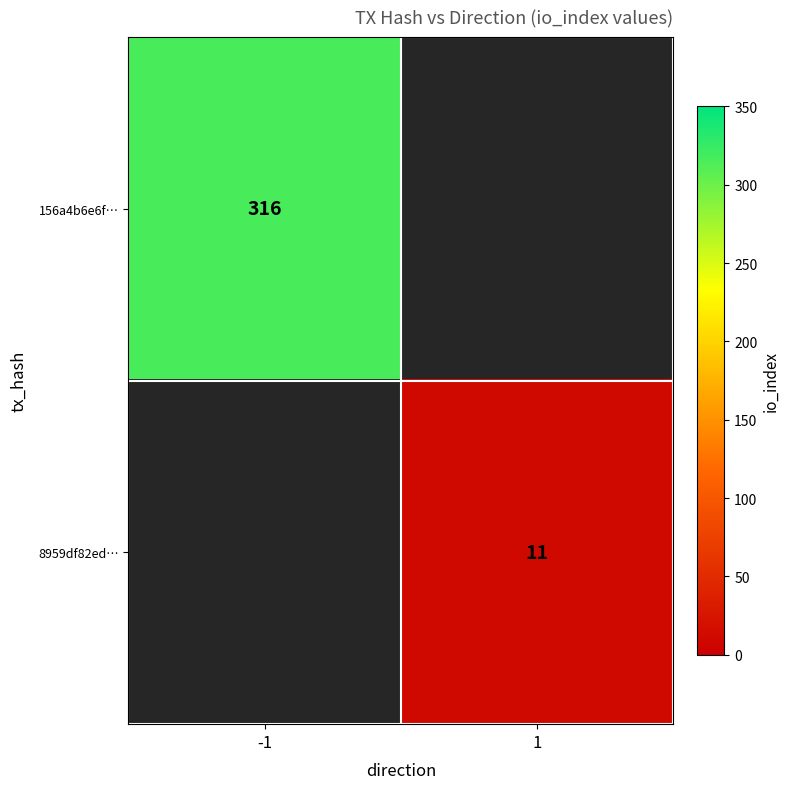

What is the maximum value shown in the chart?

316.0